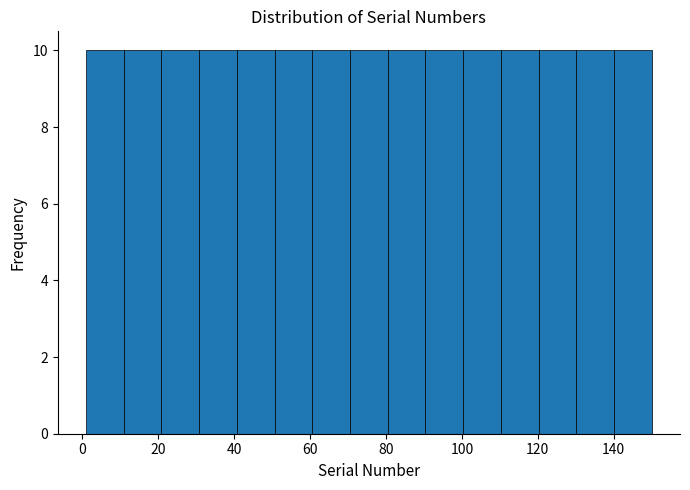

Reading left to right, transcribe this chart: for each bar, give the range it covers on the x-axis and its height. Neither the bar edges nor the heights are printed on the chart, so give them approximately, as read against the axes.

2 to 10: 10
10 to 20: 10
20 to 30: 10
30 to 40: 10
40 to 50: 10
50 to 60: 10
60 to 70: 10
70 to 80: 10
80 to 90: 10
90 to 100: 10
100 to 110: 10
110 to 120: 10
120 to 130: 10
130 to 140: 10
140 to 150: 10